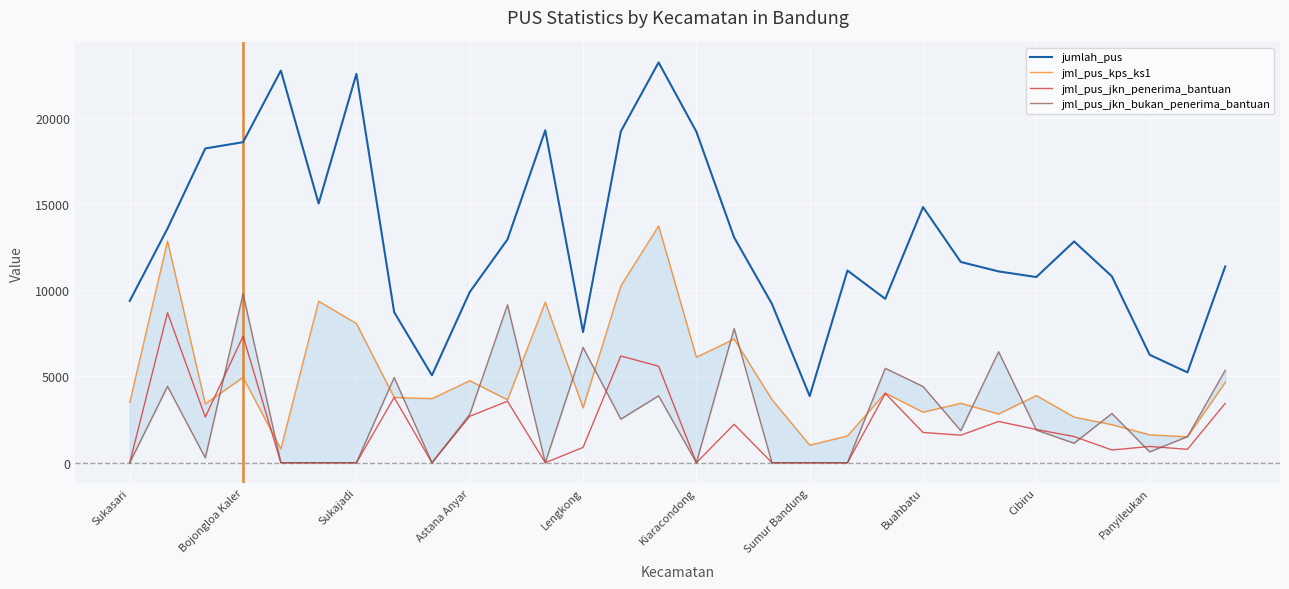

What is the approximate value of jumlah_pus at Kiaracondong?

19185